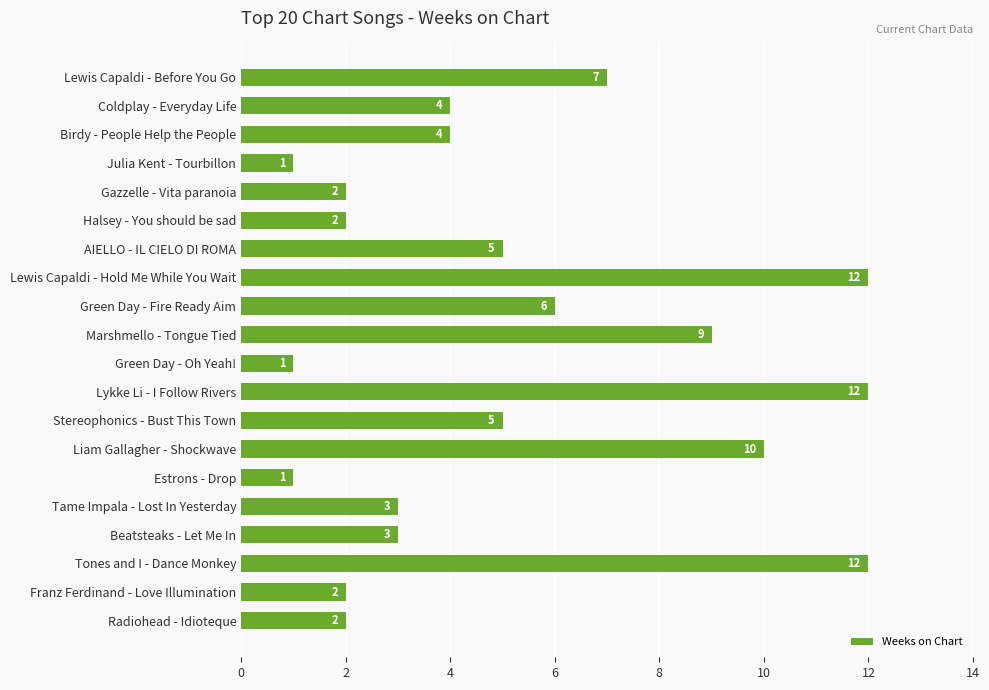

How many bars are there in total?

20